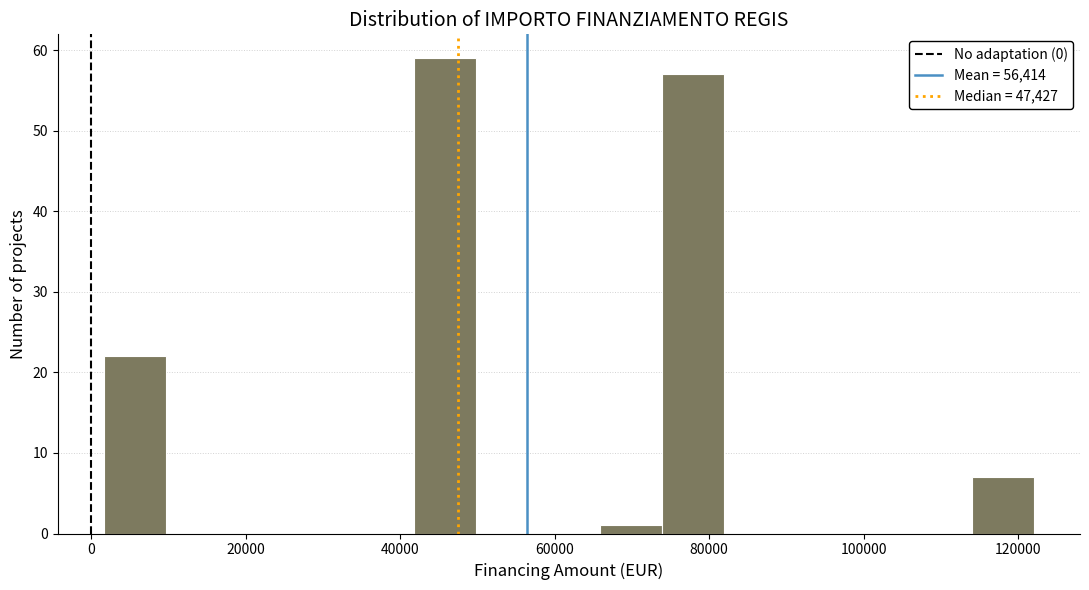

Reading left to right, transcribe this chart: for each bar, give the range it covers on the x-axis and its height. Neither the bar edges nor the heights are printed on the chart, so give them approximately, as read against the axes.

2000 to 10000: 22
10000 to 18000: 0
18000 to 26000: 0
26000 to 34000: 0
34000 to 42000: 0
42000 to 50000: 59
50000 to 58000: 0
58000 to 66000: 0
66000 to 74000: 1
74000 to 82000: 57
82000 to 90000: 0
90000 to 98000: 0
98000 to 106000: 0
106000 to 114000: 0
114000 to 122000: 7